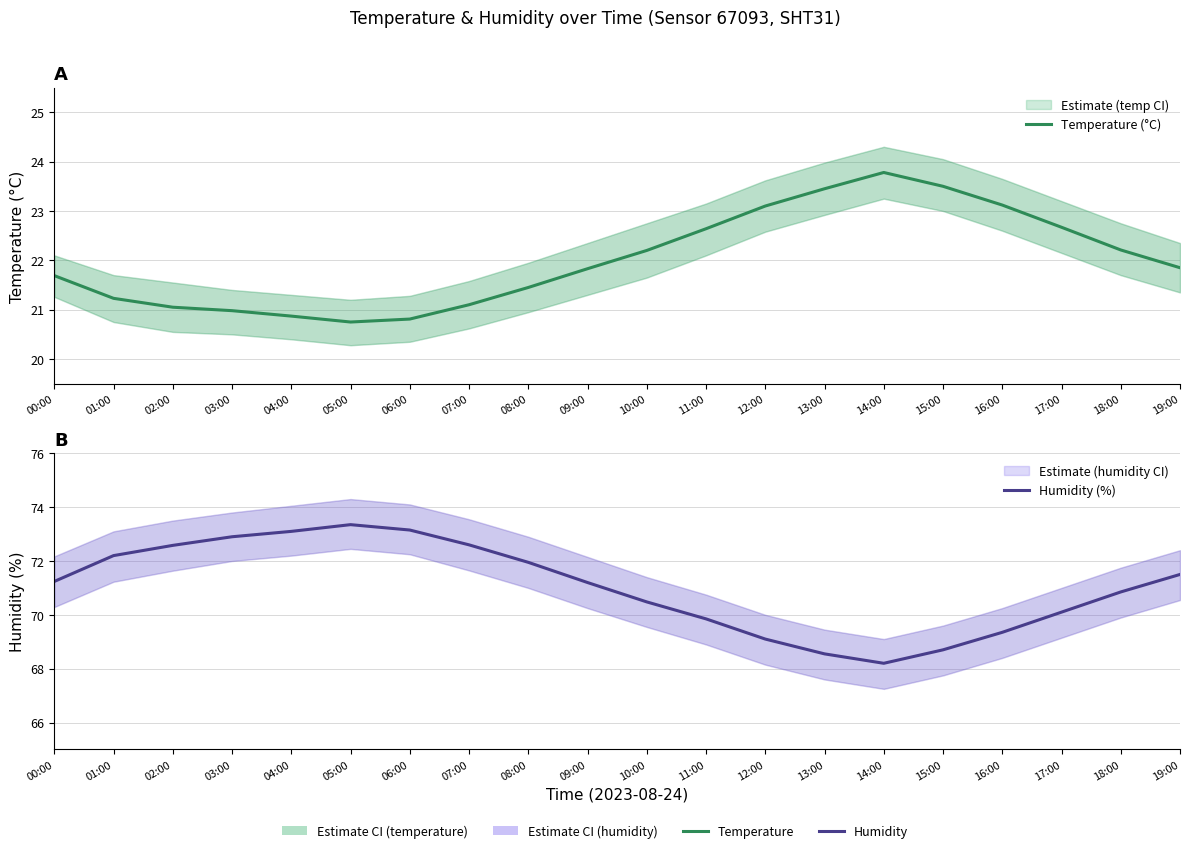

Which series has the largest total across all categories?

Humidity (%)